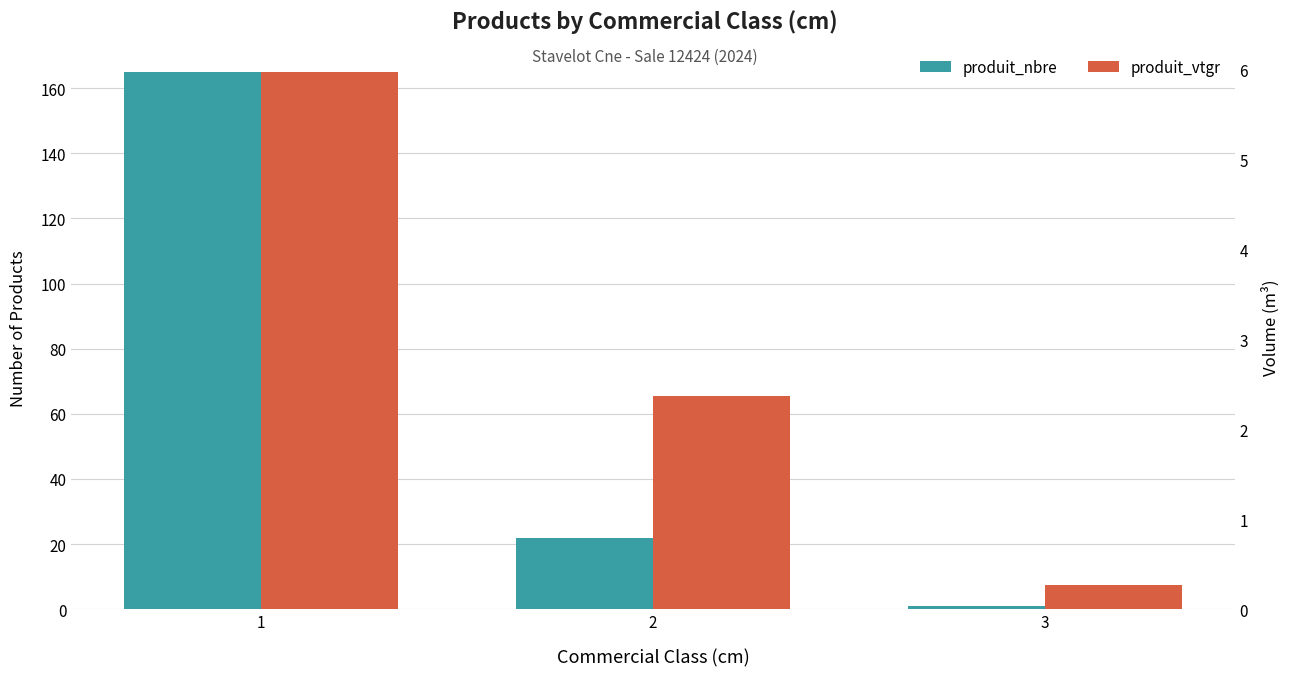

What is the value of the produit_nbre bar at the 3rd from the left?

1.0